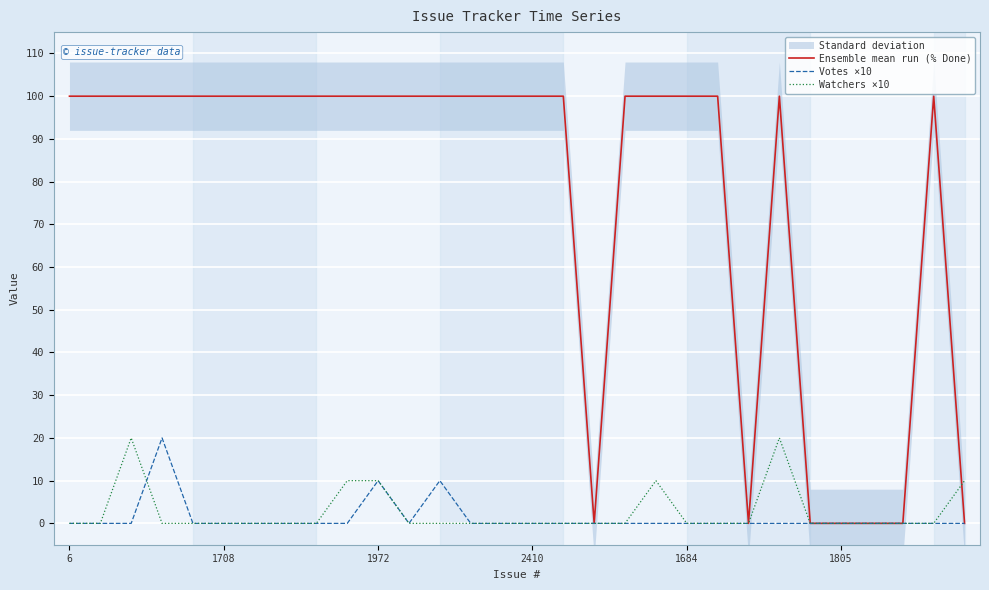

True or false: Watchers ×10 has a value of 0 at 1708.

True